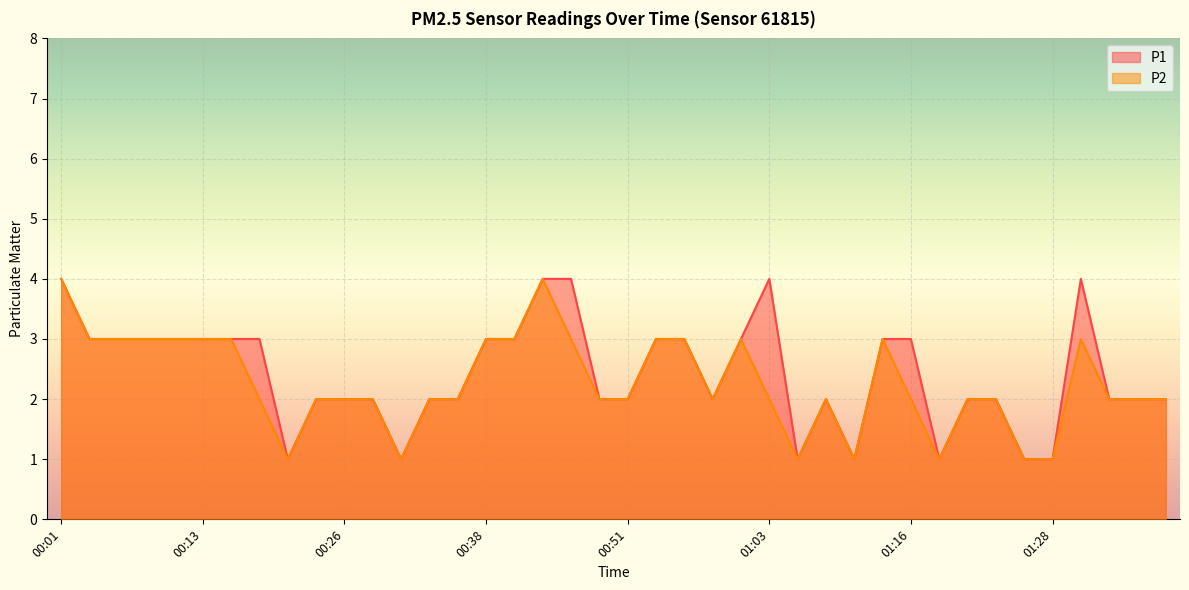

At which category does P2 reach its first local valley?

00:21